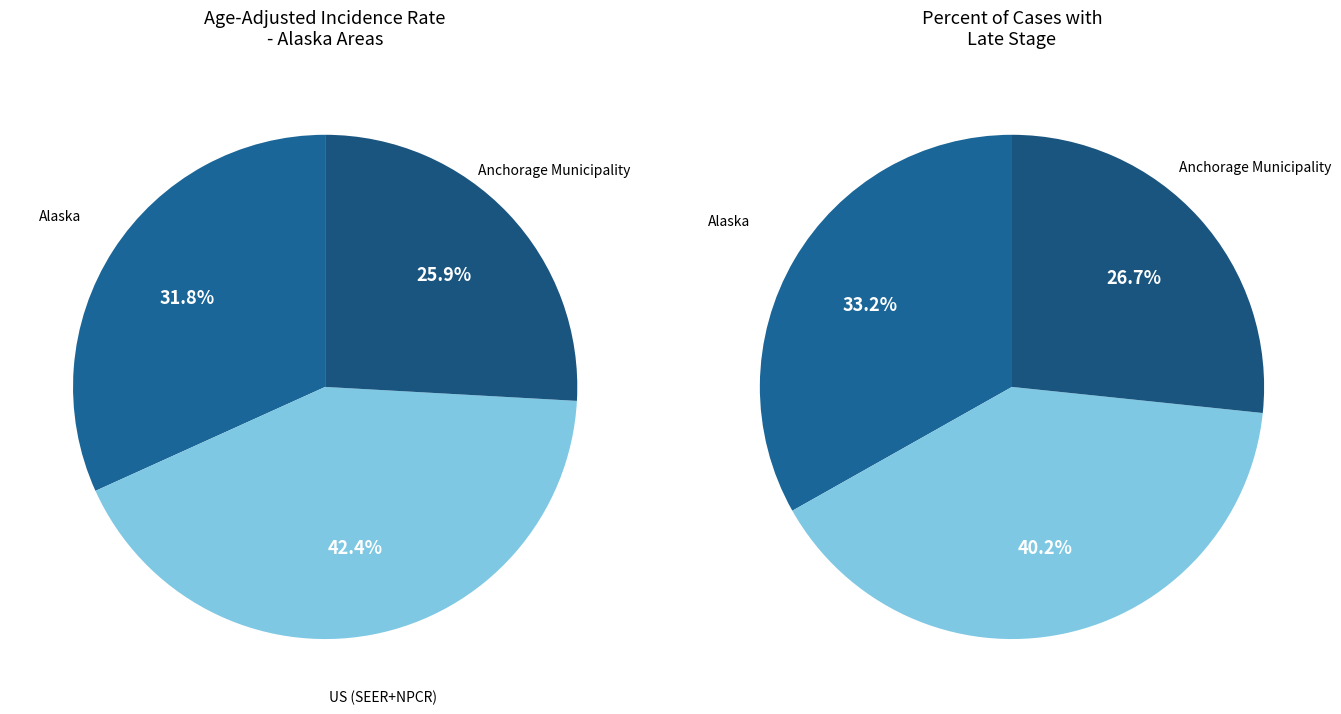

Rank the categories by value from lowest to highest.

Anchorage Municipality, Alaska, US (SEER+NPCR)